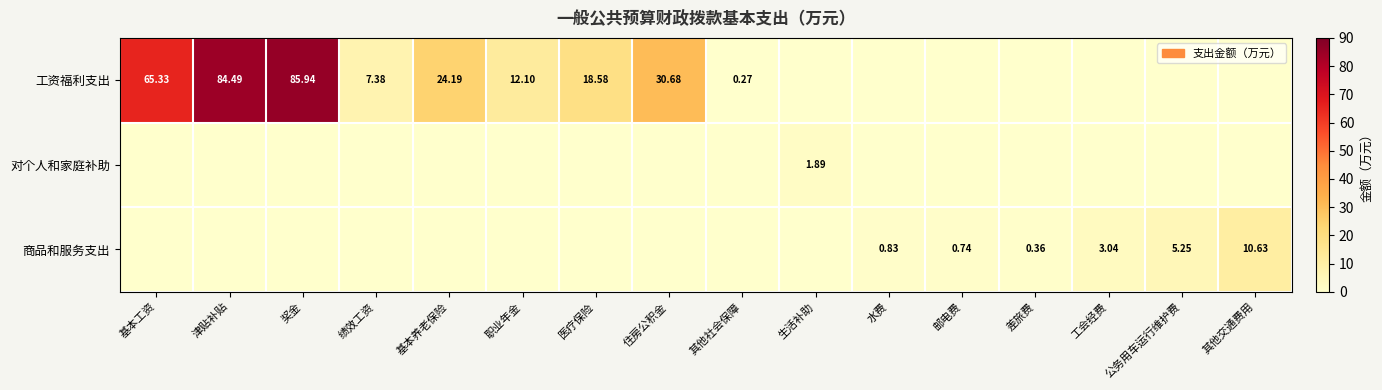

Which series has the largest range (max minus min)?

工资福利支出